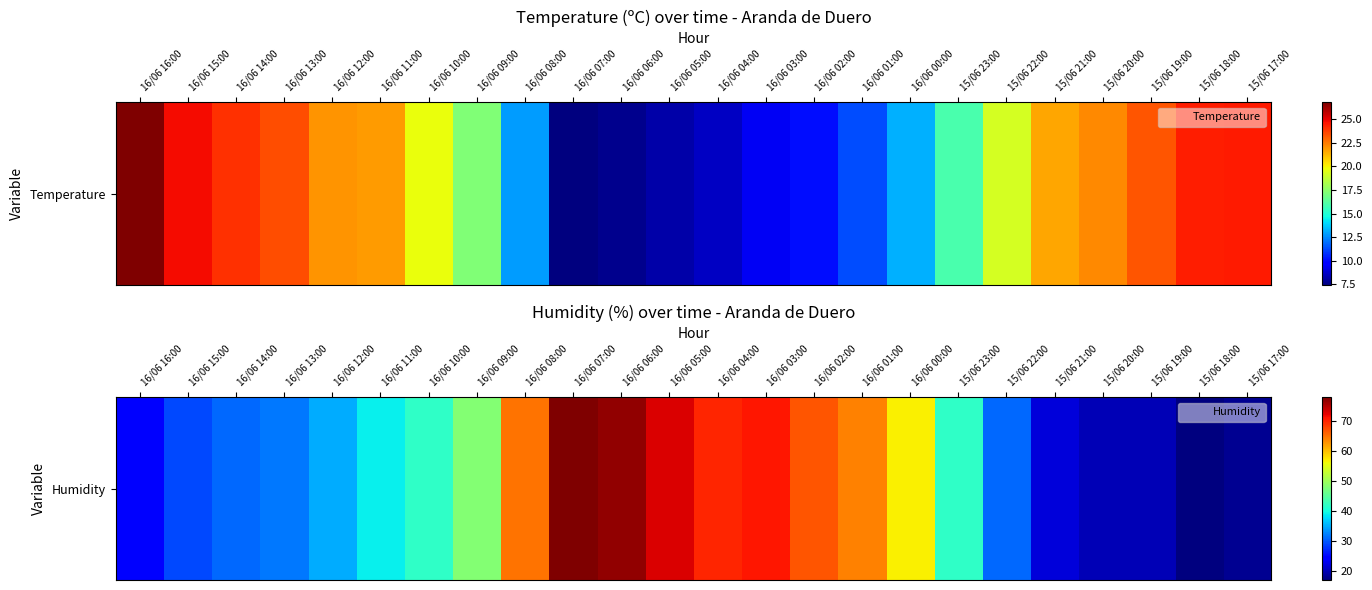

At which category does the chart reach its minimum across all series?

15/06 18:00